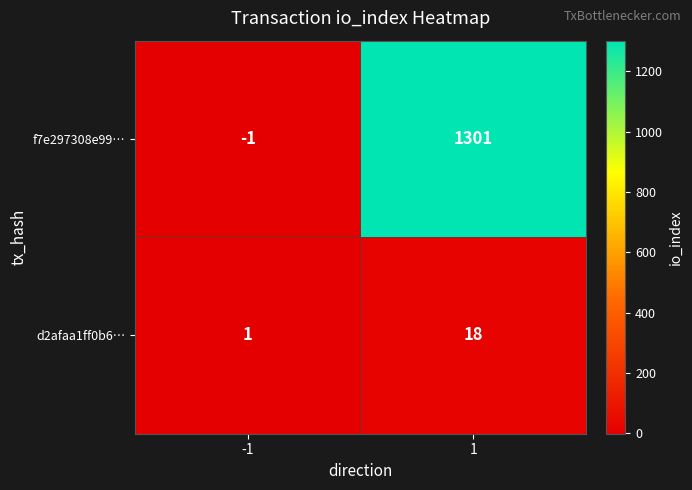

True or false: f7e297308e99… has a value of 1853 at 1.

False